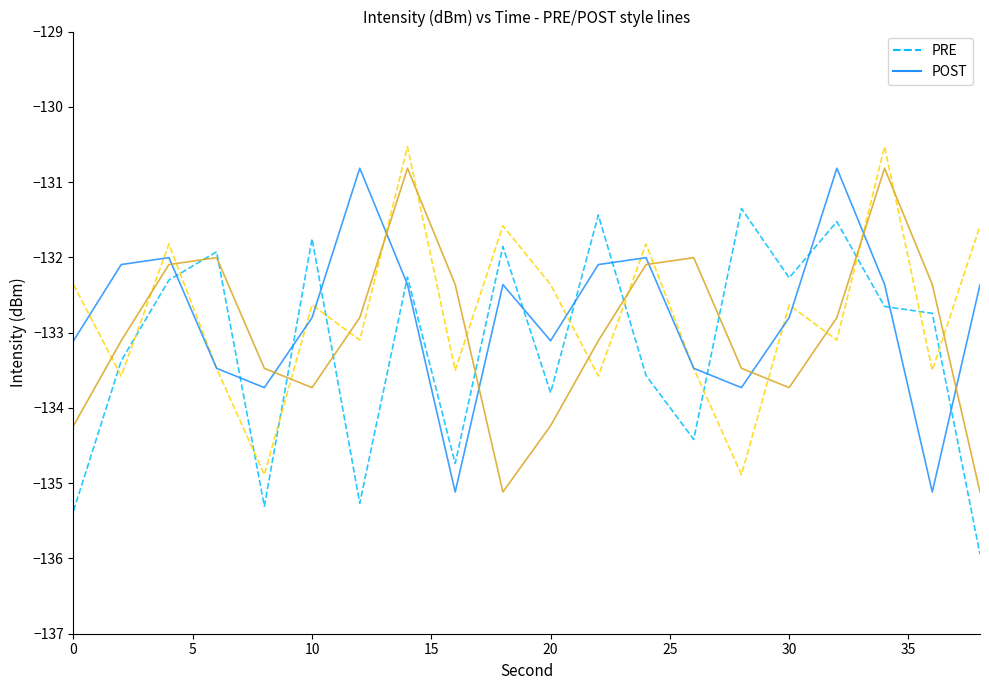

List the series in order of their overall mean, highest first.

POST, PRE